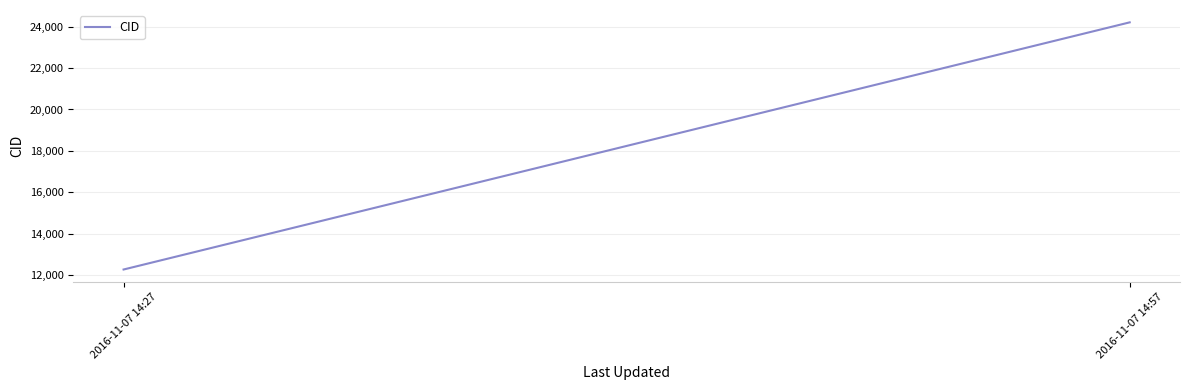

What is the sum of the values at 2016-11-07 14:57 and 2016-11-07 14:27?

36475